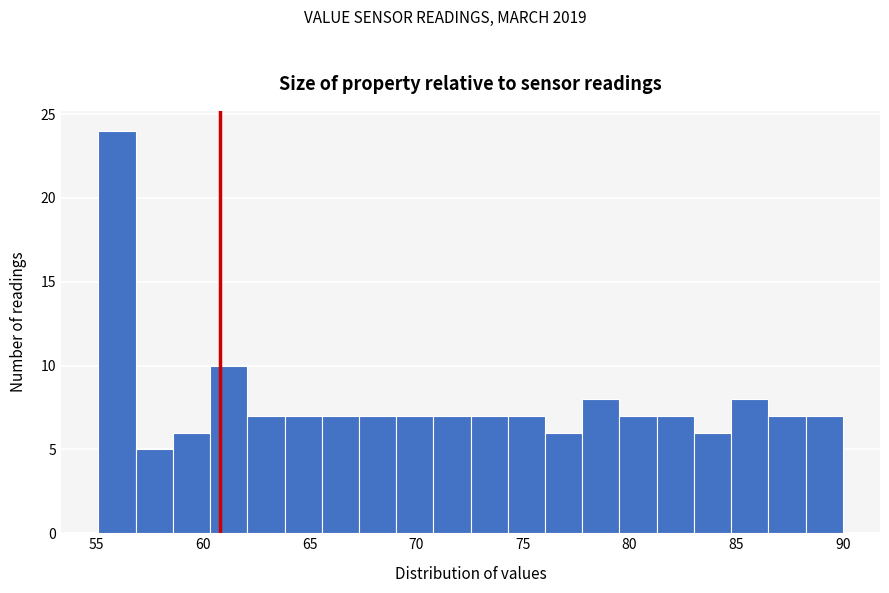

Read against the x-axis, roughly where is the centre of the tallest bar?

56.0